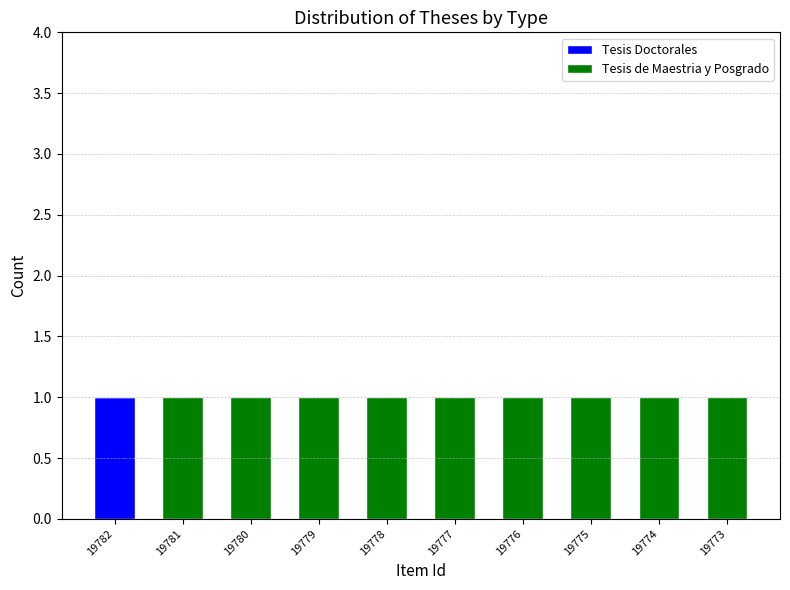

The value of Tesis Doctorales at 19780 is 0. True or false?

True